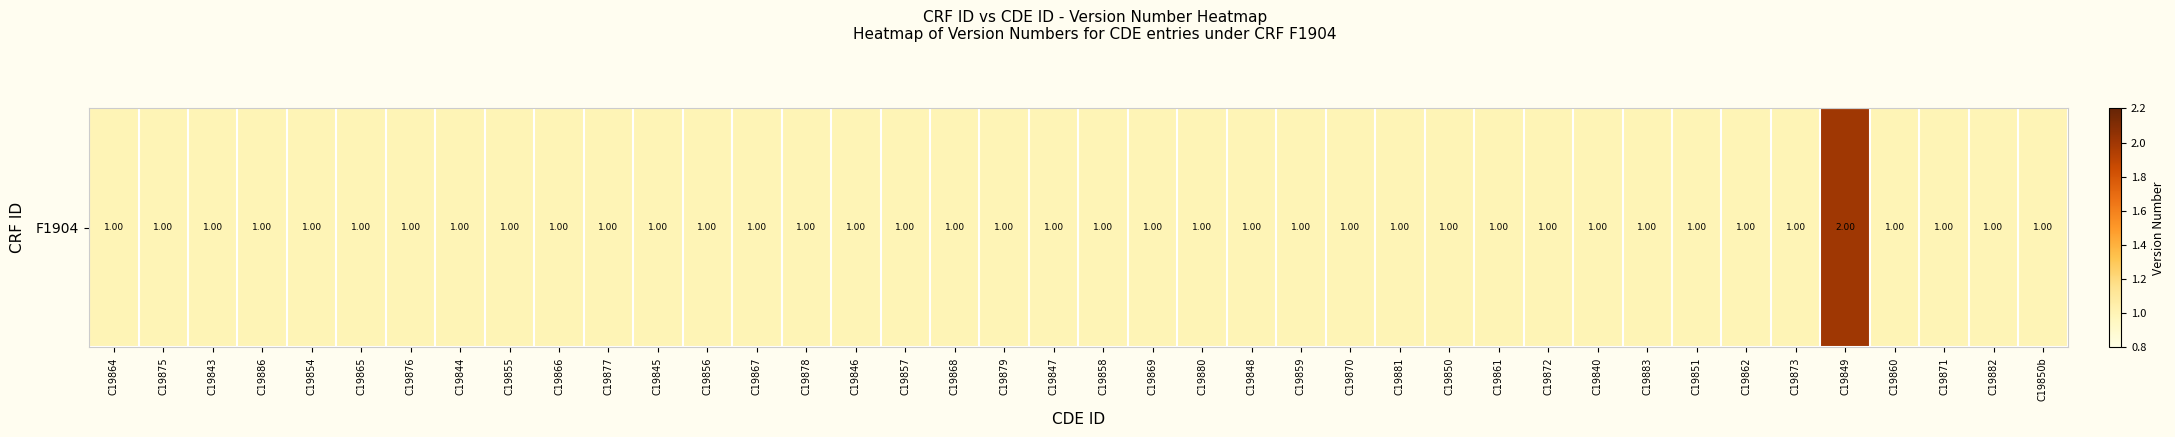

List the labels in order of value, smallest first.

C19864, C19875, C19843, C19886, C19854, C19865, C19876, C19844, C19855, C19866, C19877, C19845, C19856, C19867, C19878, C19846, C19857, C19868, C19879, C19847, C19858, C19869, C19880, C19848, C19859, C19870, C19881, C19850, C19861, C19872, C19840, C19883, C19851, C19862, C19873, C19860, C19871, C19882, C19850b, C19849